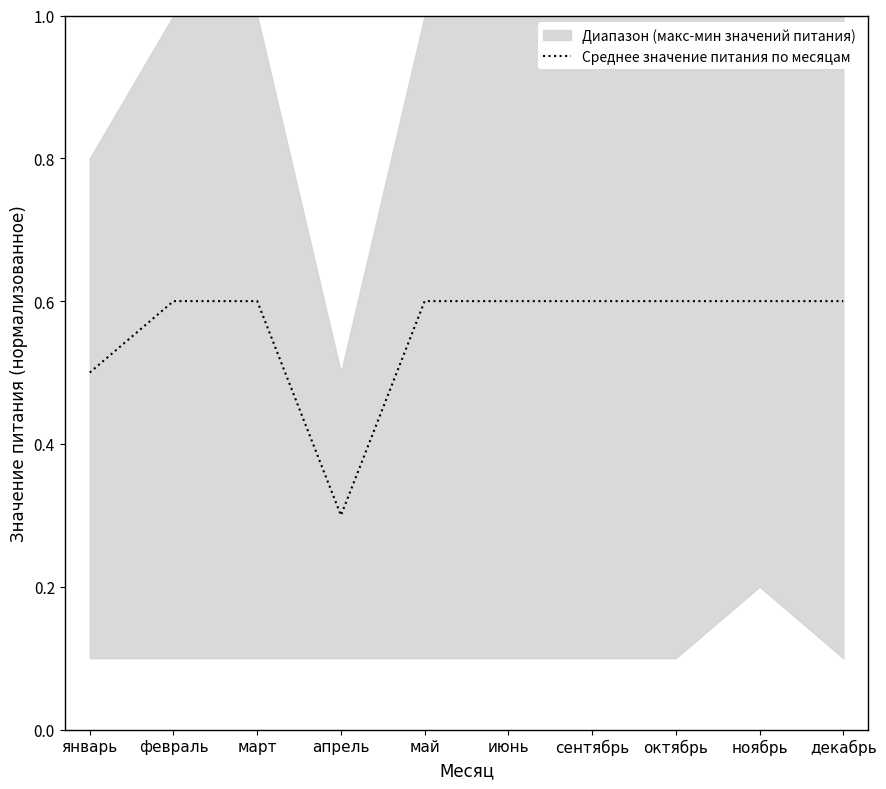

Rank the categories by value from lowest to highest.

апрель, январь, февраль, март, май, июнь, сентябрь, октябрь, ноябрь, декабрь